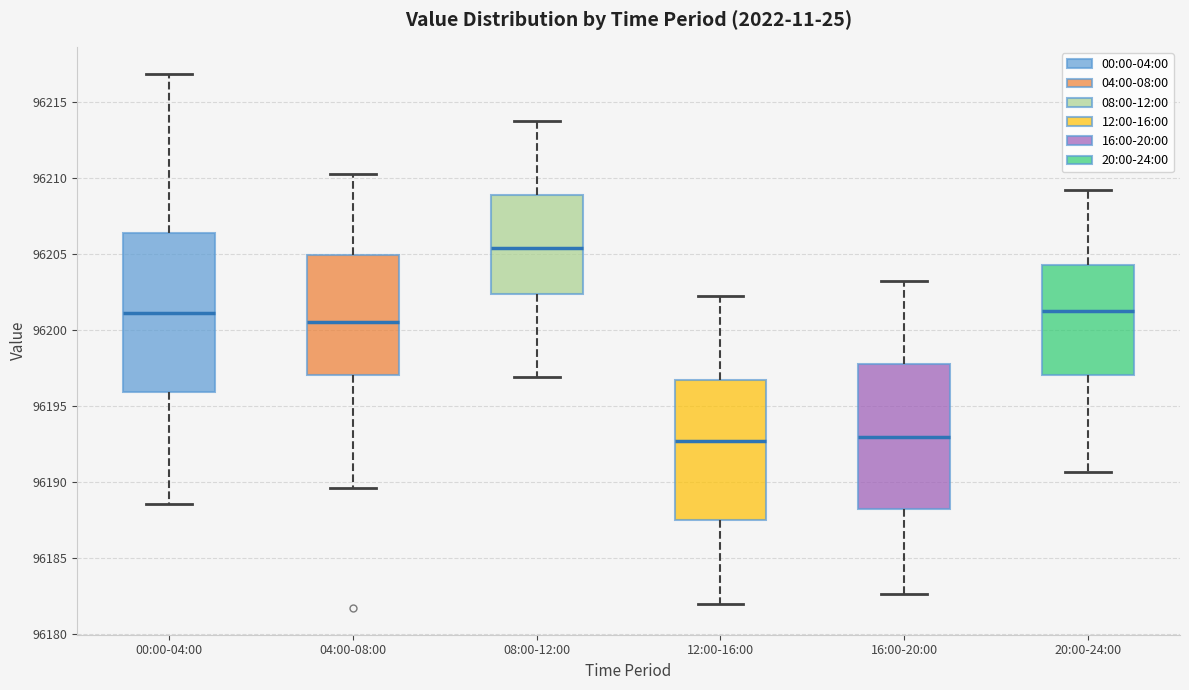

Which box has the highest median line?

08:00-12:00